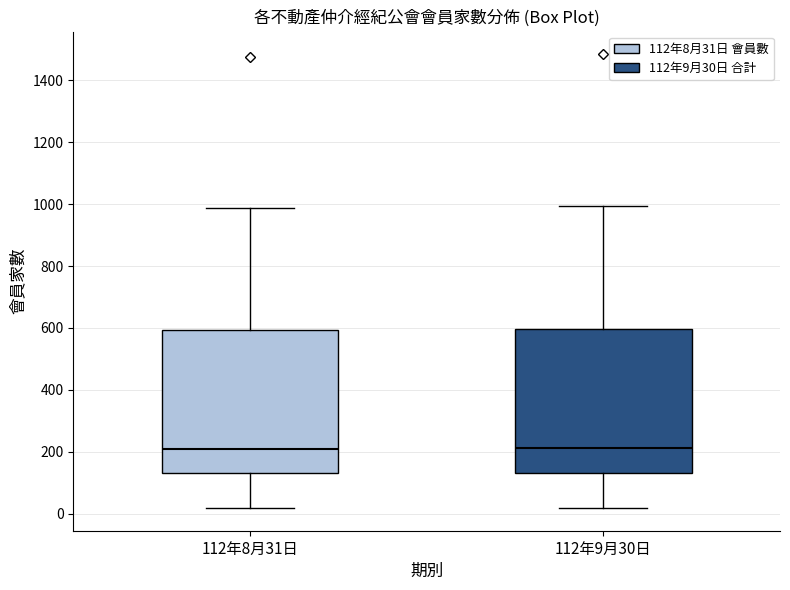

Reading left to right, transcribe this box plot: for each box, give where its median line is, the range the box spans, and where its two whiskers end, as read against the y-axis. The values are not printed on the chart, so give them approximately, as read against the axis.

112年8月31日: median 200, box 140 to 600, whiskers 20 to 980
112年9月30日: median 220, box 140 to 600, whiskers 20 to 1000